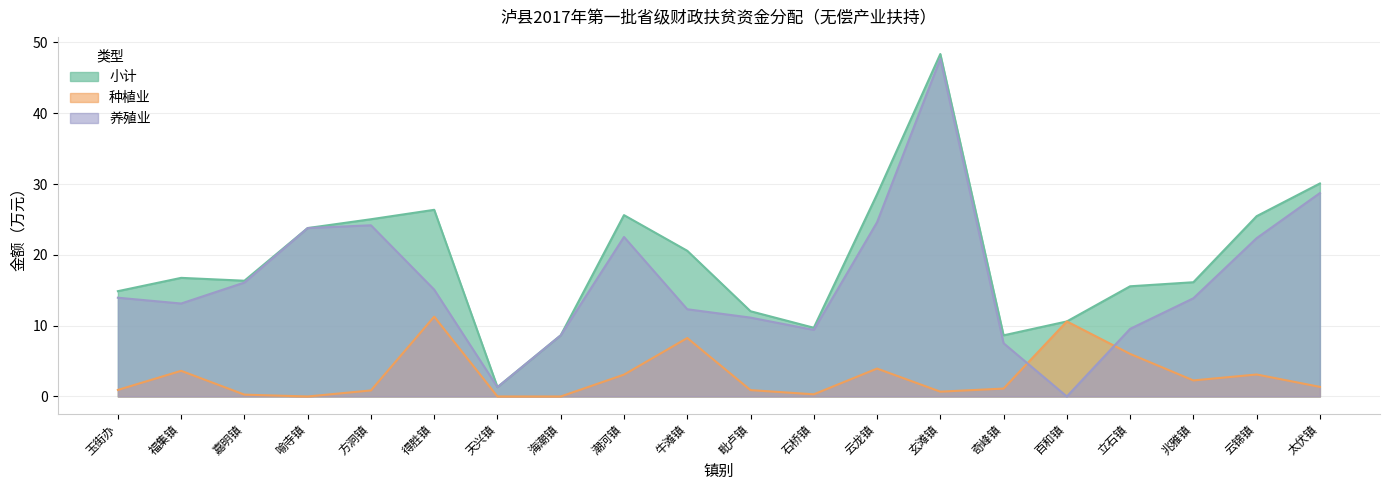

True or false: 种植业 has more than 1 points higher than both neighbors.

True